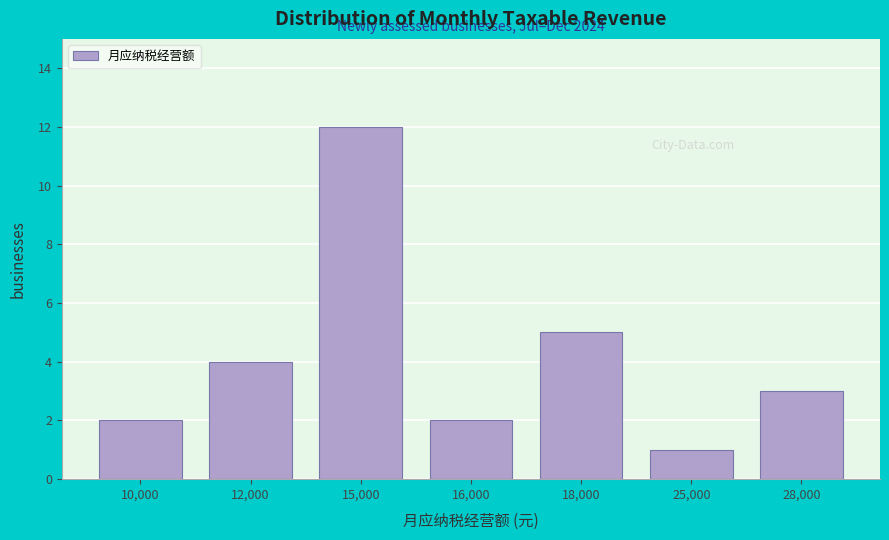

Reading left to right, what are all the values shown in this chart?

10,000=2	12,000=4	15,000=12	16,000=2	18,000=5	25,000=1	28,000=3